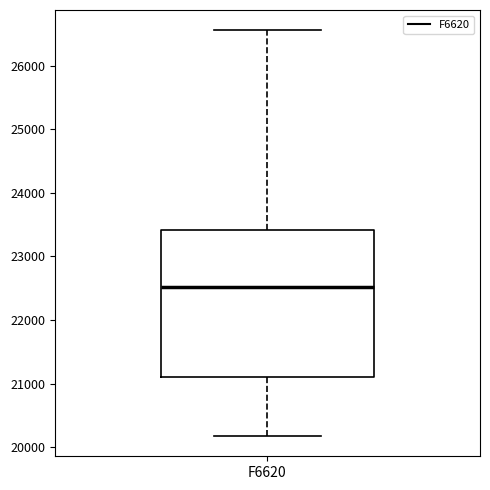

Read this box plot against the y-axis: the position of the median line, the range covered by the box, and the ends of both whiskers. The values are not printed on the chart, so give them approximately, as read against the axis.

median 22500, box 21100 to 23400, whiskers 20200 to 26600